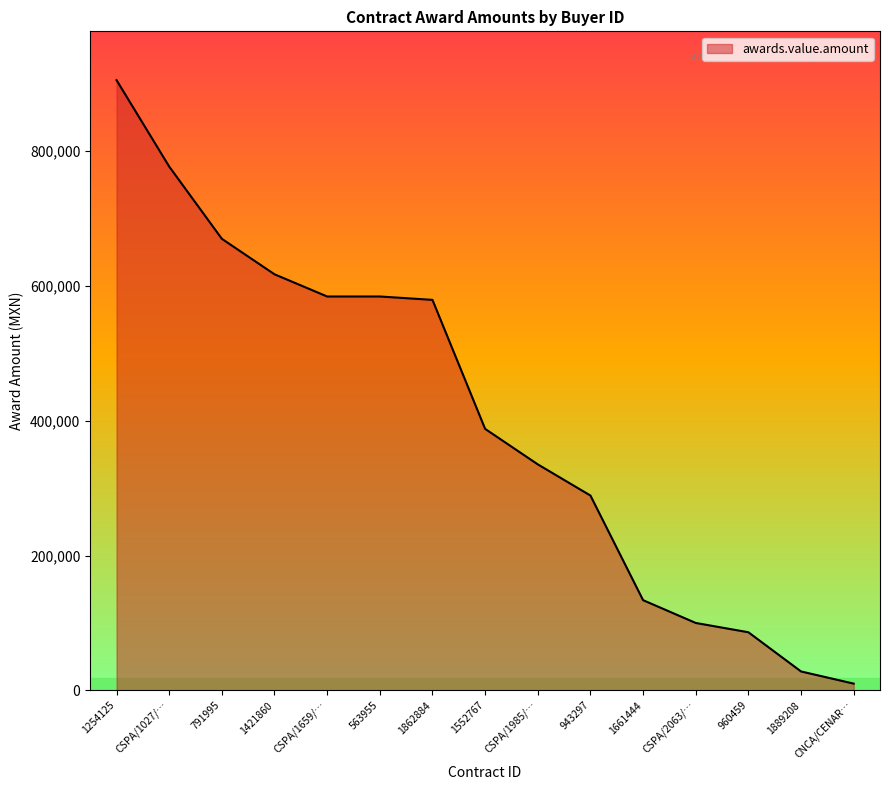

The value at 1421860 is 617253.0. True or false?

True